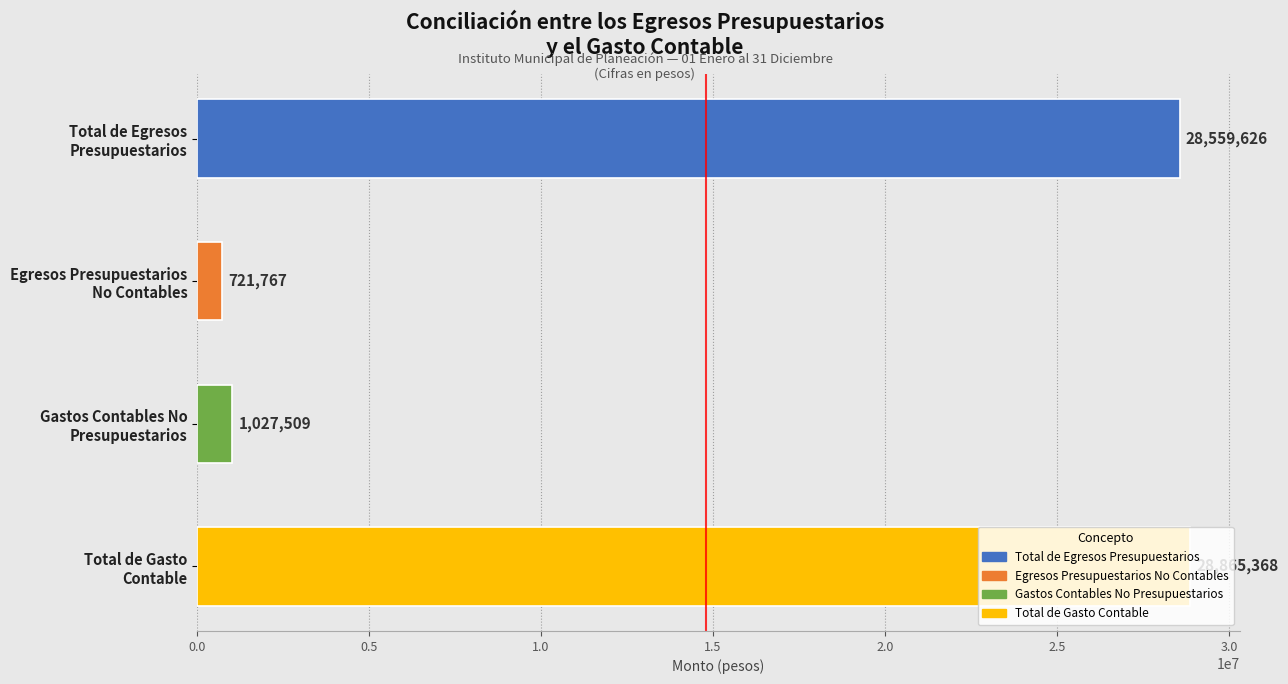

At which label is the value closest to 14793567?

Gastos Contables No
Presupuestarios